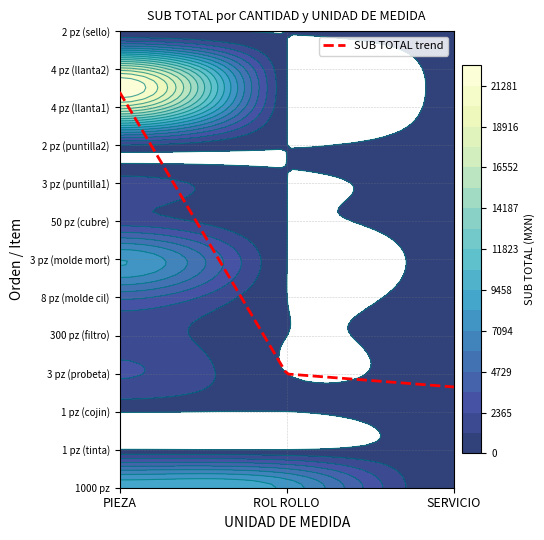

At how many categories does at least one series exceed 7376?

4